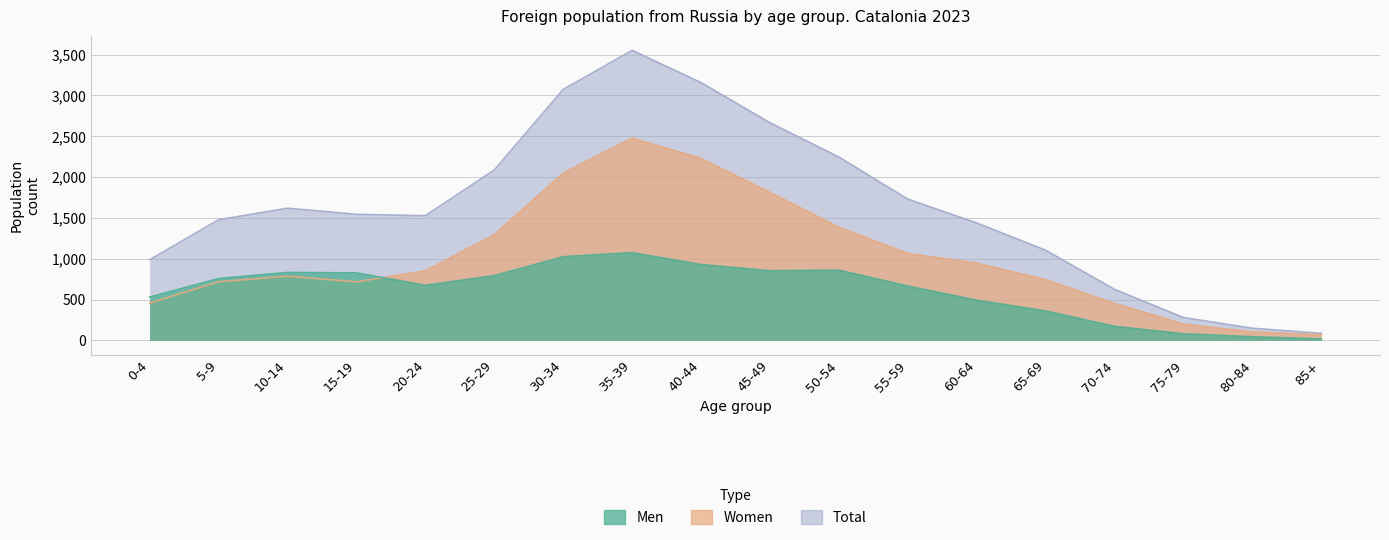

List the series in order of their peak value, highest first.

Total, Women, Men